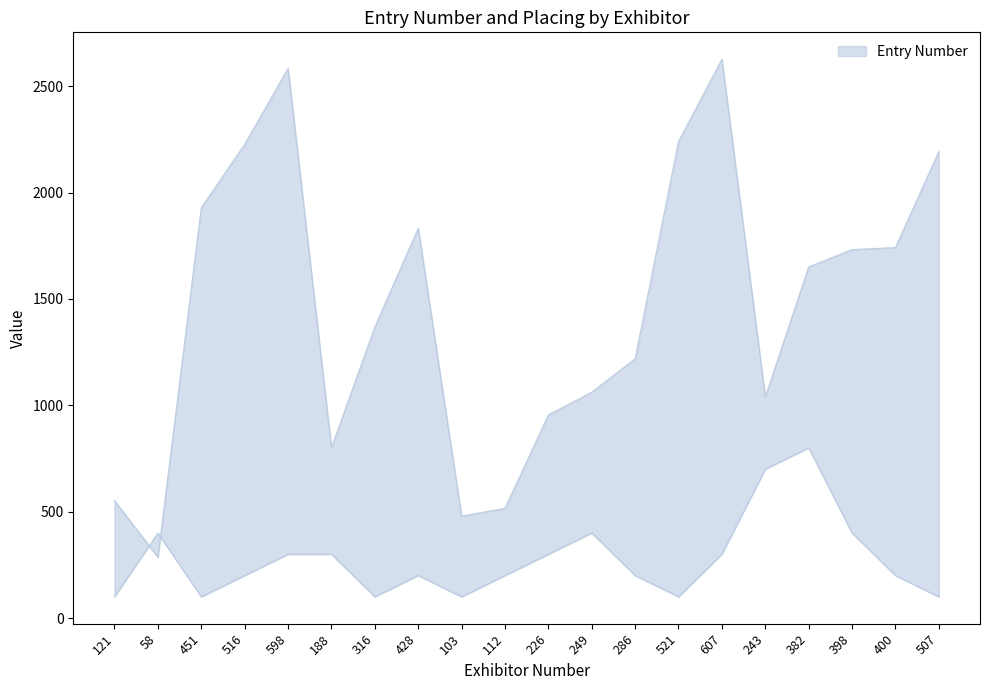

Rank the series by their maximum value, from lowest to highest.

Placing, Entry Number